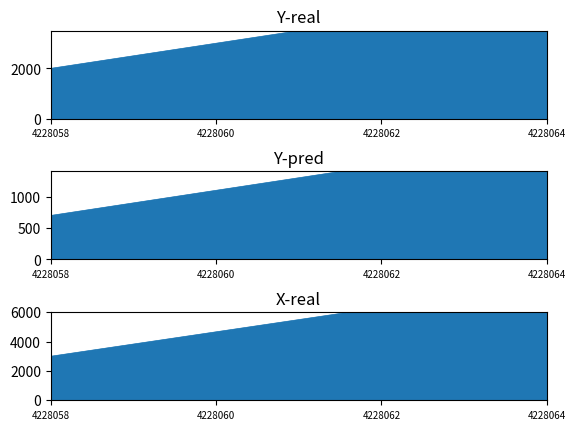

What is the total value across all series at 4228060?

8766.7